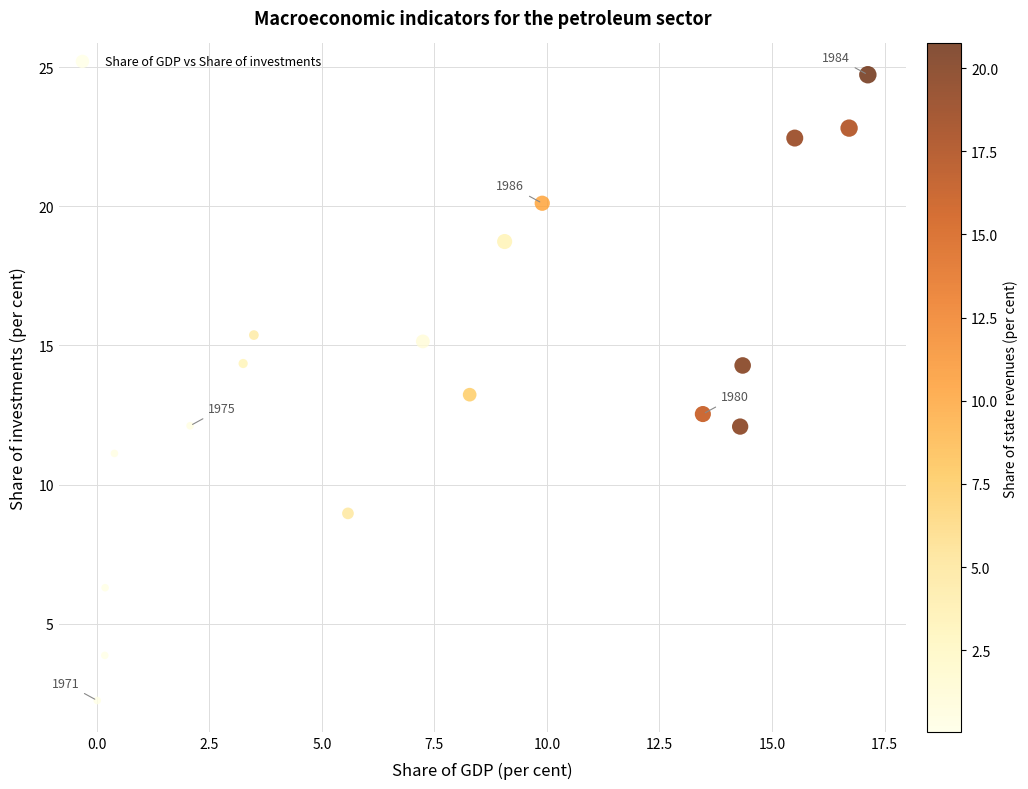

What is the range of X values (max minus min)?

17.1